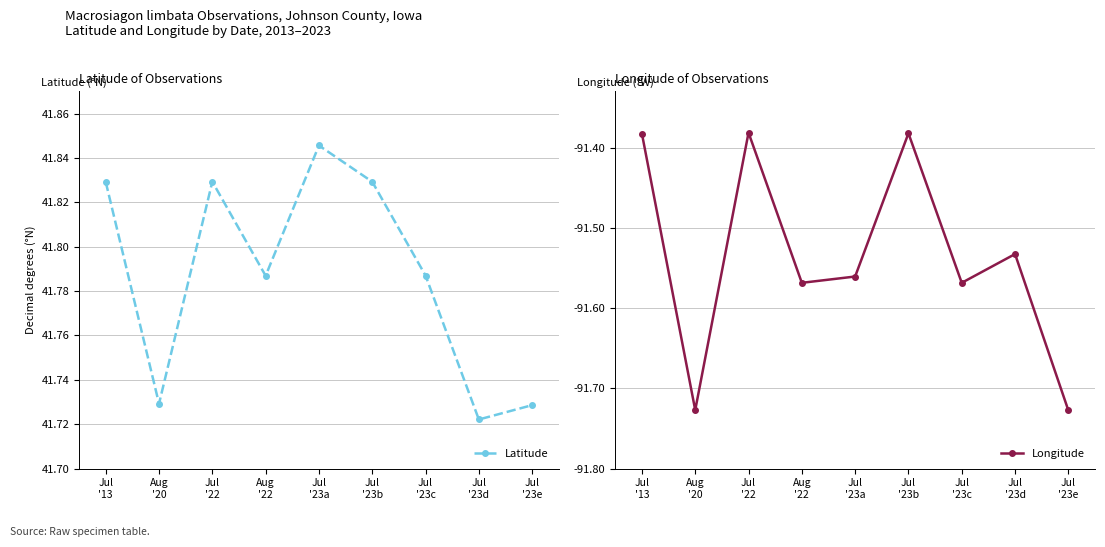

Which category has the highest value across all series?

Jul
'23a